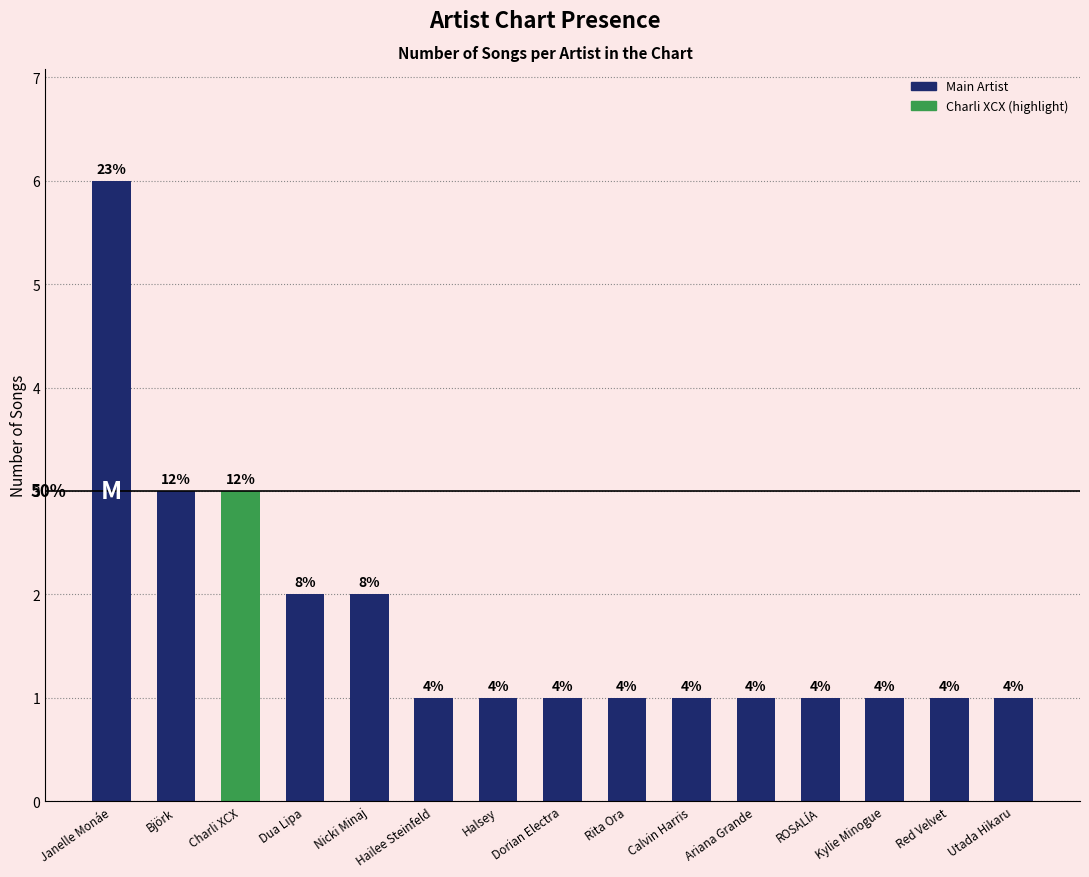

What is the smallest value displayed?

1